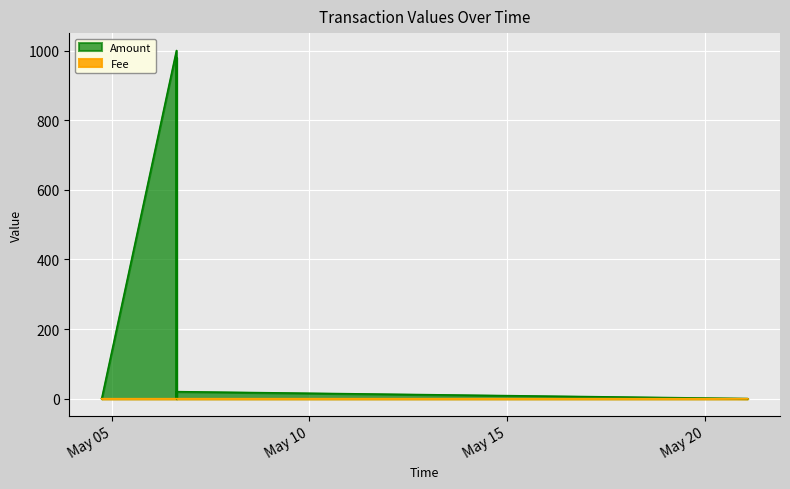

True or false: Amount has a value of 20.2 at 2022-05-06 15:18:08.

True